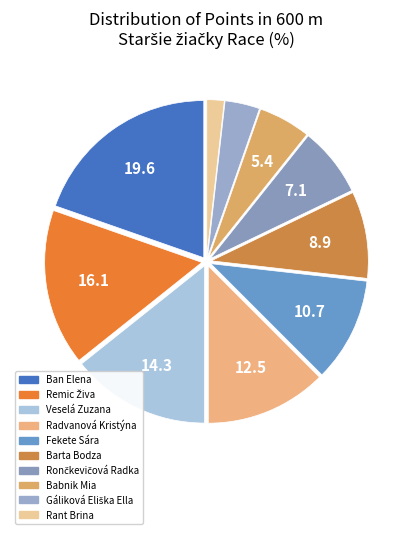

Does Remic Živa account for over 50% of the chart?

No